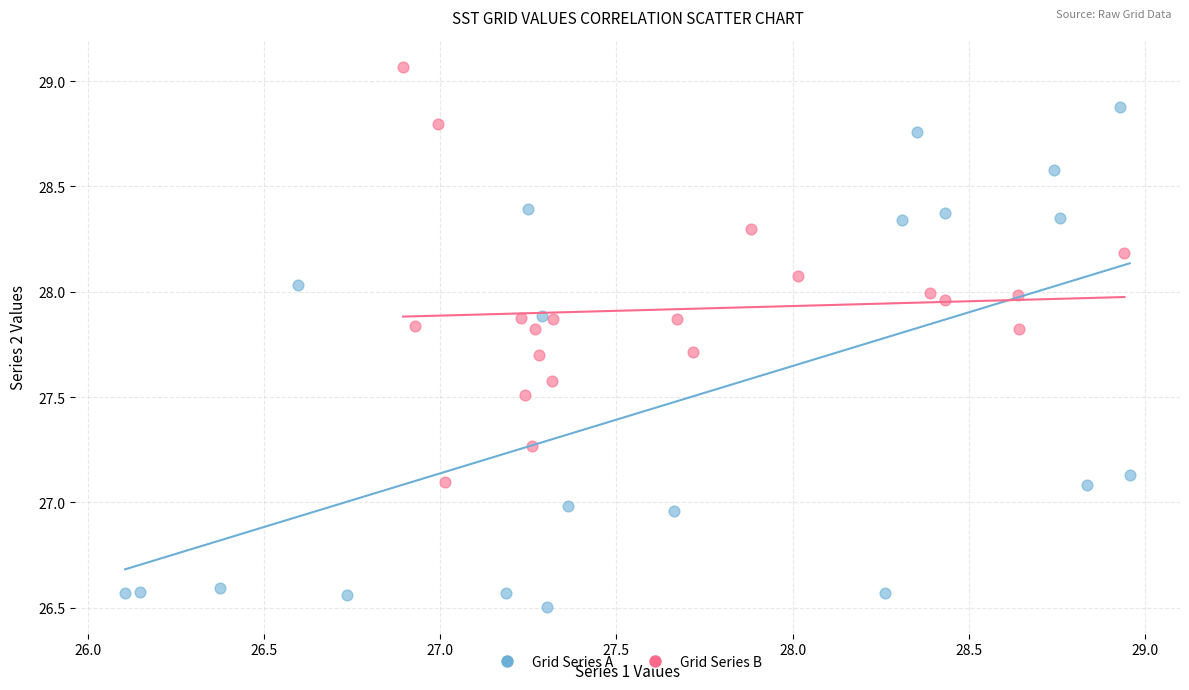

Which series has the largest Y range (max minus min)?

Grid Series A